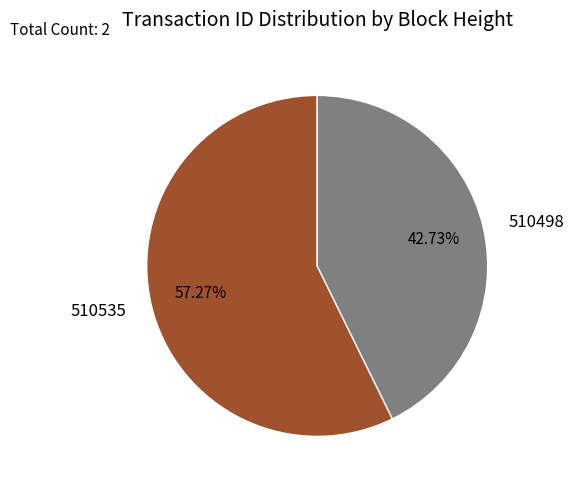

What is the total percentage of 510535 and 510498?

100.0%